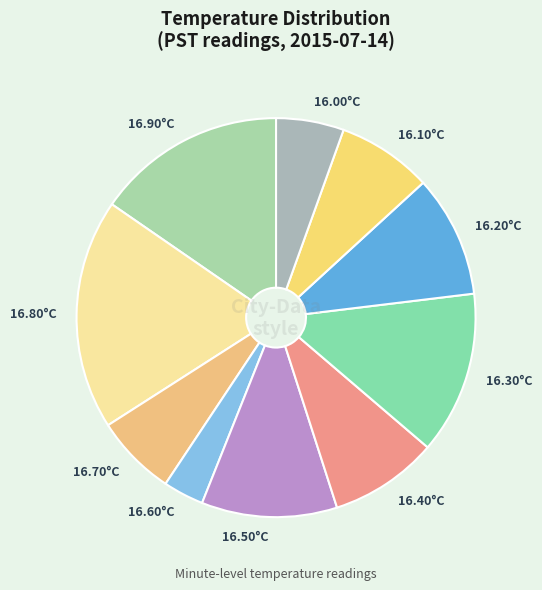

Which slice is the largest?

16.80°C